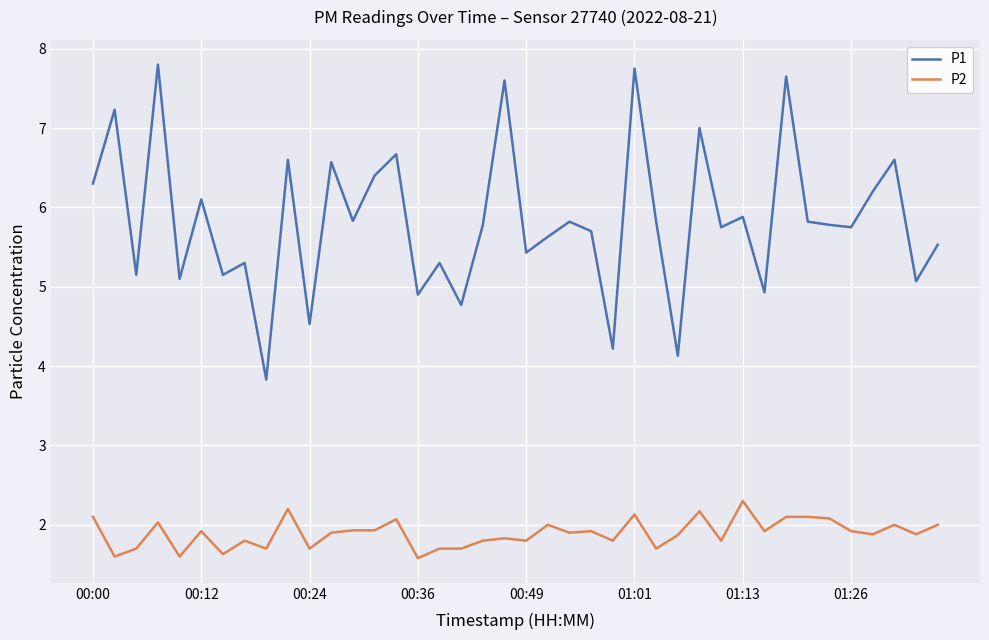

Which series has the largest range (max minus min)?

P1